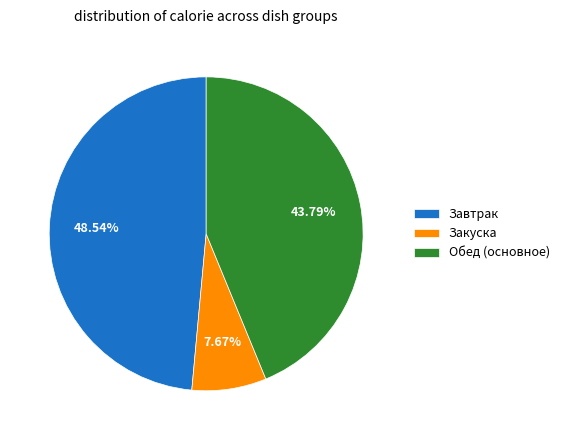

Between Завтрак and Закуска, which is larger?

Завтрак